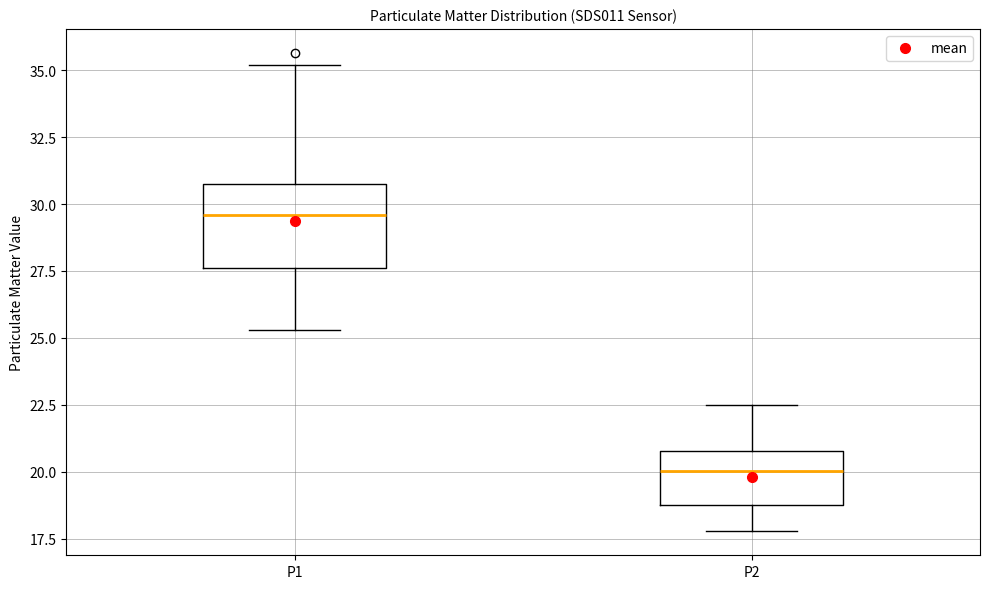

Reading left to right, read every box against the y-axis: the position of its median line, the range the box covers, and the ends of its whiskers. The values are not printed on the chart, so give them approximately, as read against the axis.

P1: median 29.5, box 27.5 to 30.5, whiskers 25.5 to 35.0
P2: median 20.0, box 19.0 to 21.0, whiskers 18.0 to 22.5